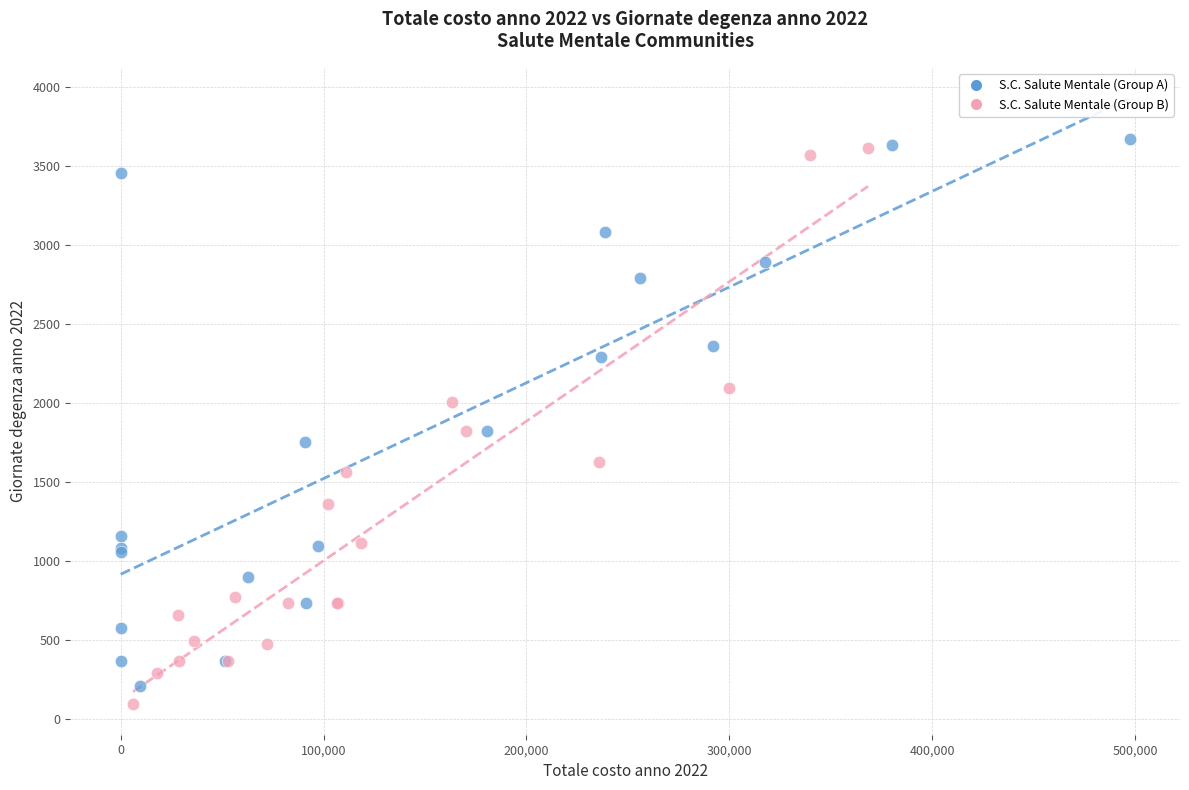

What are all the series names shown in the legend?

S.C. Salute Mentale (Group A), S.C. Salute Mentale (Group B)